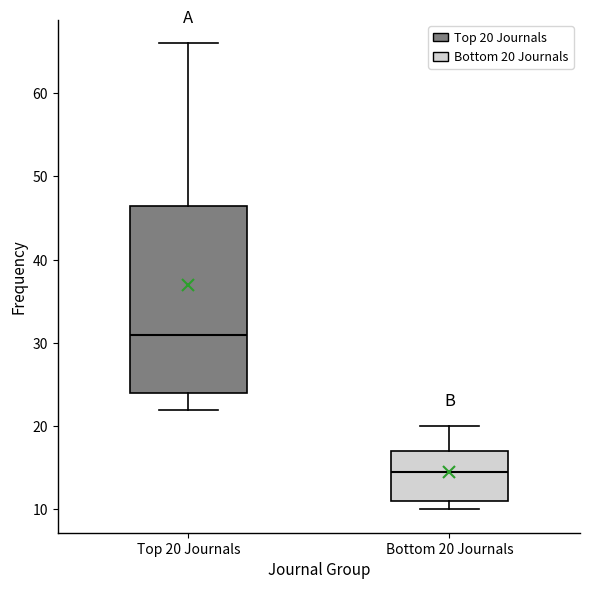

Where is the upper edge of the box for Bottom 20 Journals on the y-axis? The values are not printed on the chart, so give them approximately, as read against the axis.

17